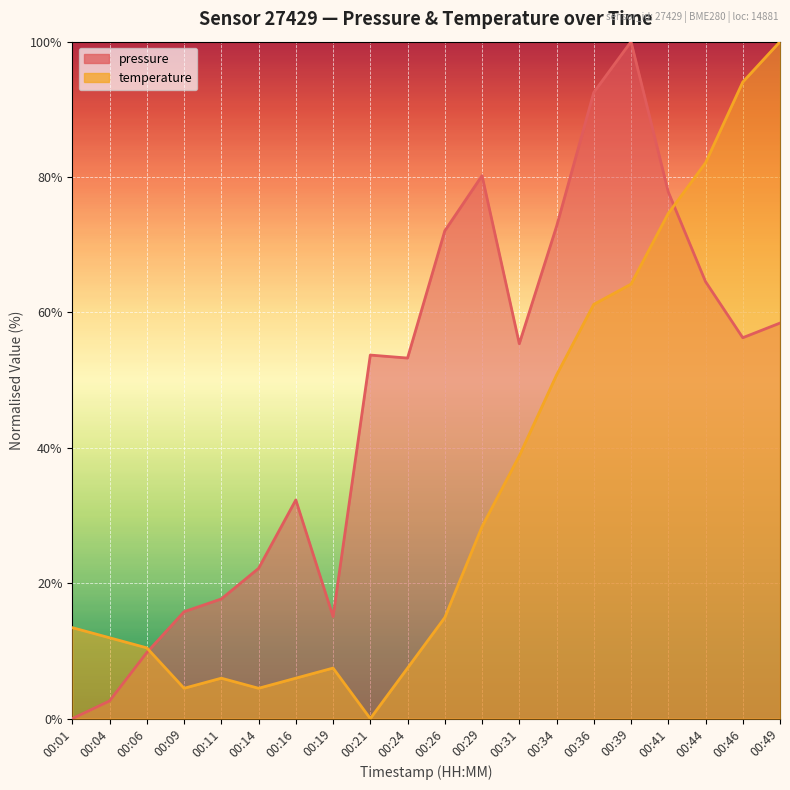

Which series has the largest total across all categories?

pressure